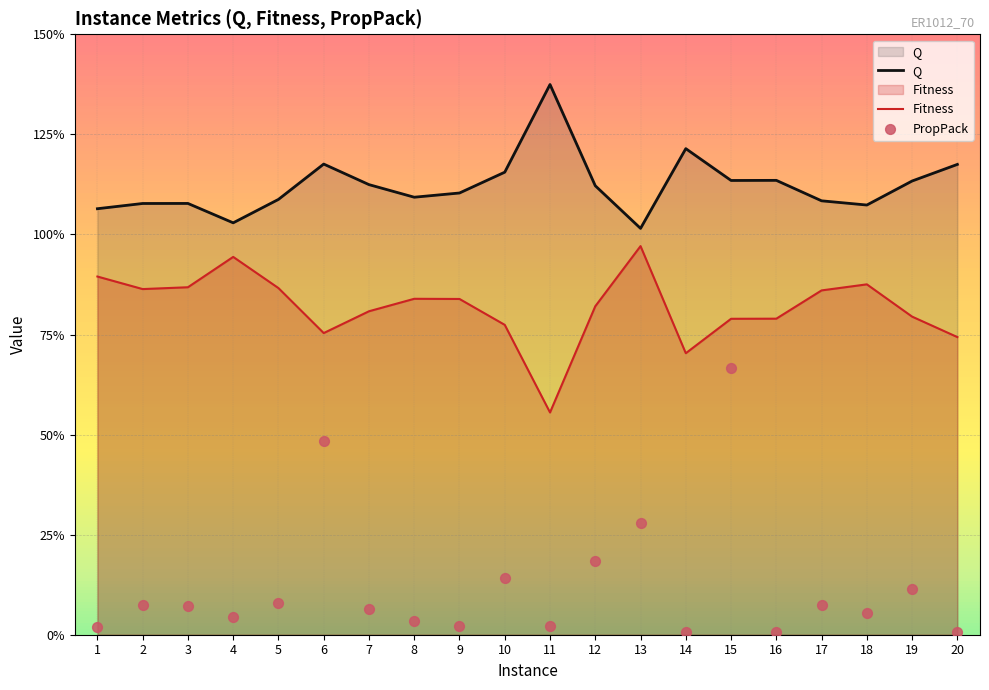

At how many categories does at least one series exceed 1?

20